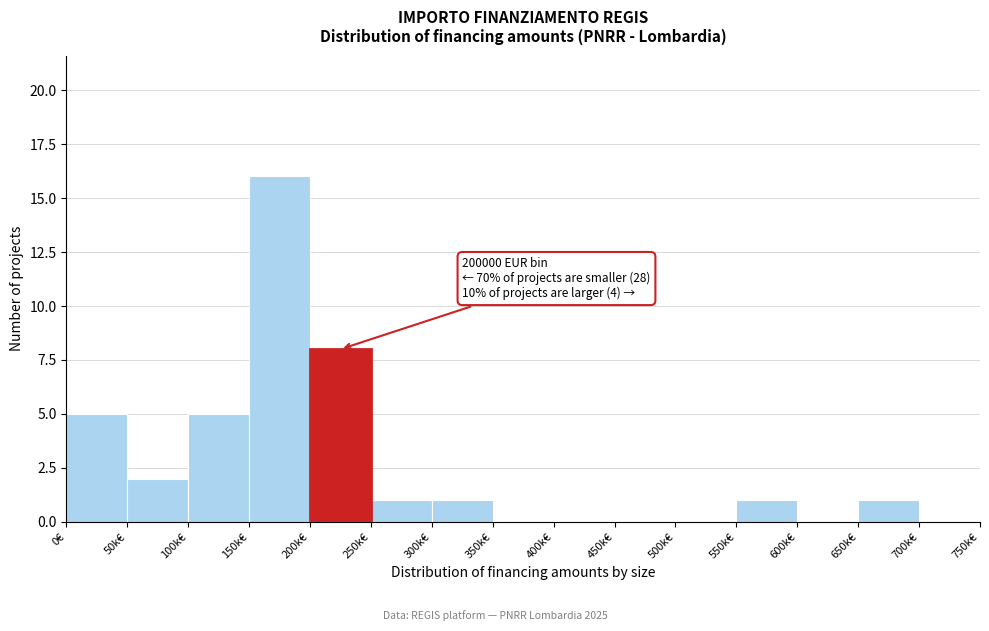

Reading left to right, what are all the values shown in this chart?

0€=5	50k€=2	100k€=5	150k€=16	200k€=8	250k€=1	300k€=1	350k€=0	400k€=0	450k€=0	500k€=0	550k€=1	600k€=0	650k€=1	700k€=0